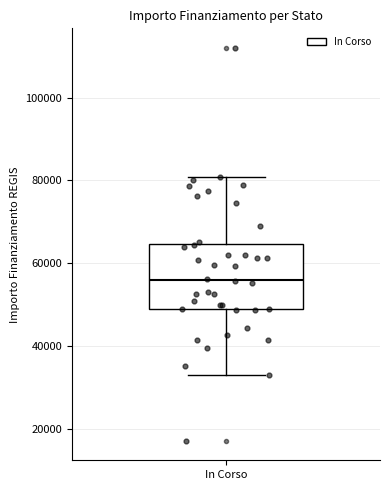

Read this box plot against the y-axis: the position of the median line, the range covered by the box, and the ends of both whiskers. The values are not printed on the chart, so give them approximately, as read against the axis.

median 56000, box 50000 to 64000, whiskers 32000 to 80000